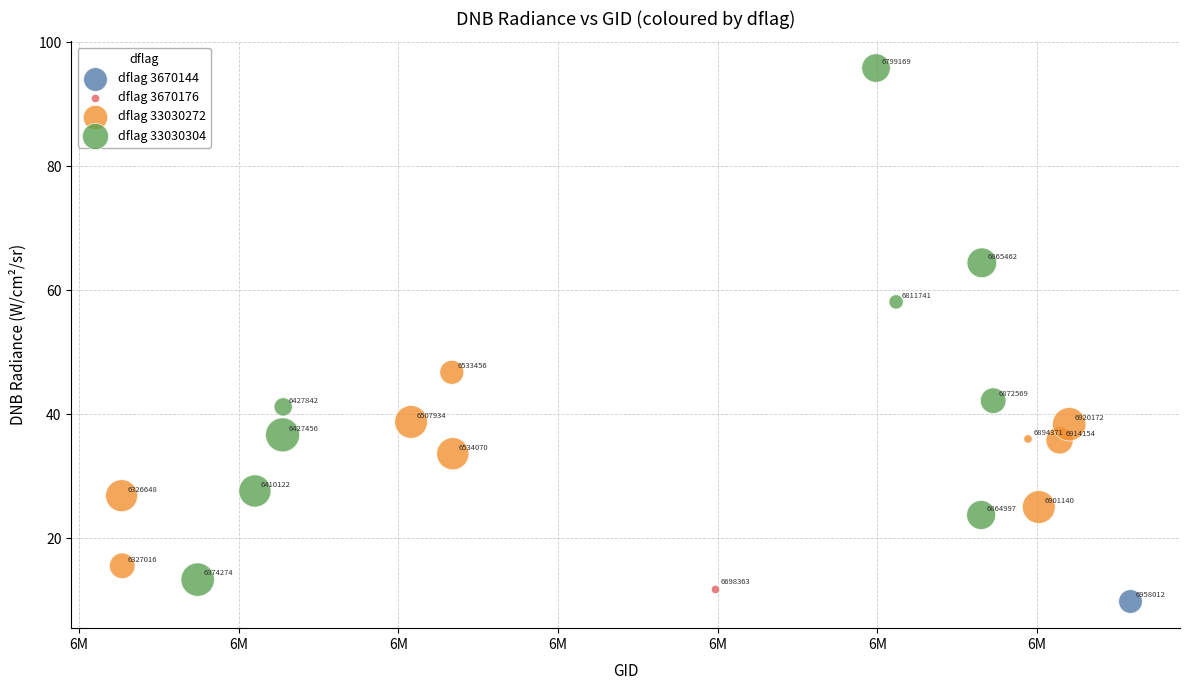

Which series contains the highest Y value?

dflag 33030304